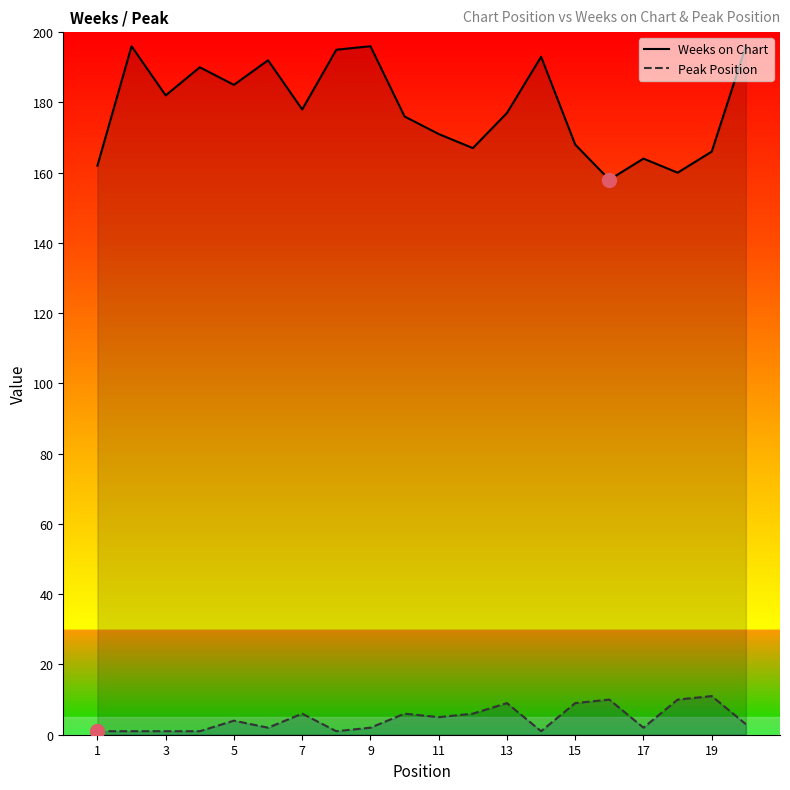

True or false: Weeks on Chart and Peak Position cross at least once.

False